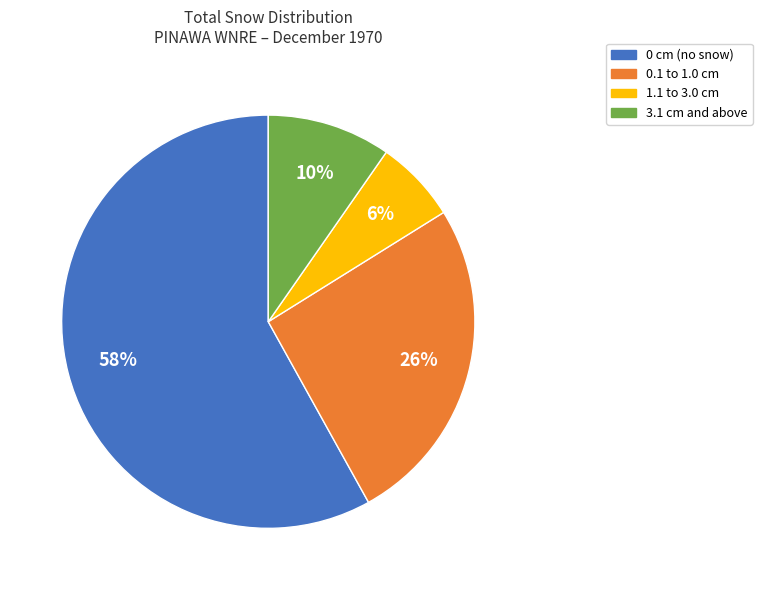

Which slice is the largest?

0 cm (no snow)